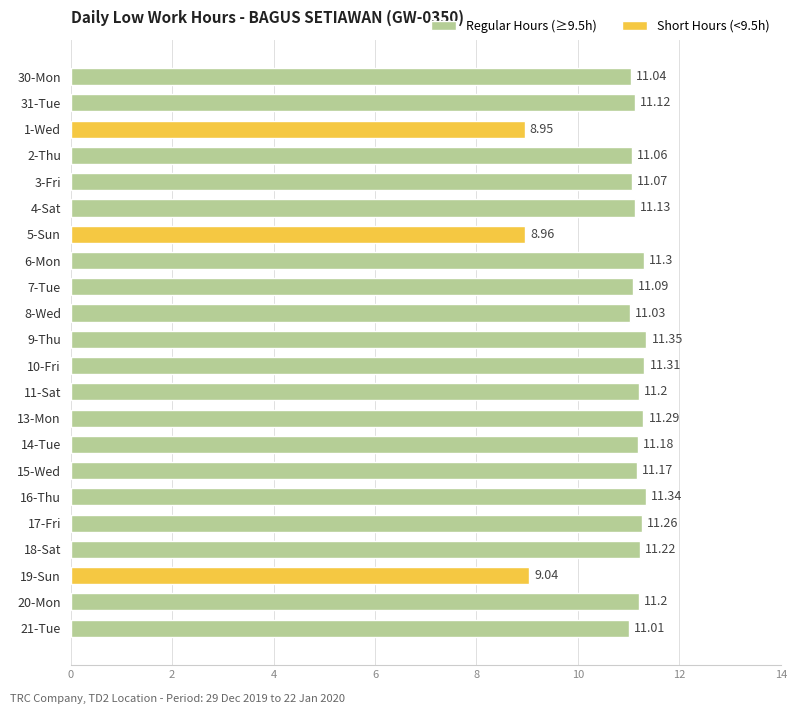

What is the sum of the values at 4-Sat and 20-Mon?

22.3